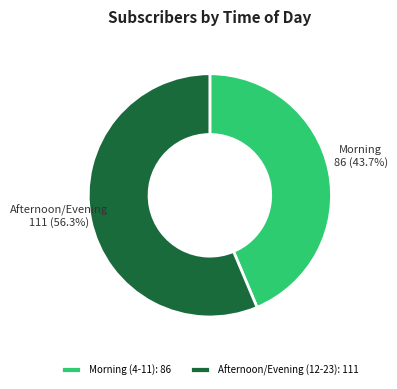

Count the number of slices in the pie.

2